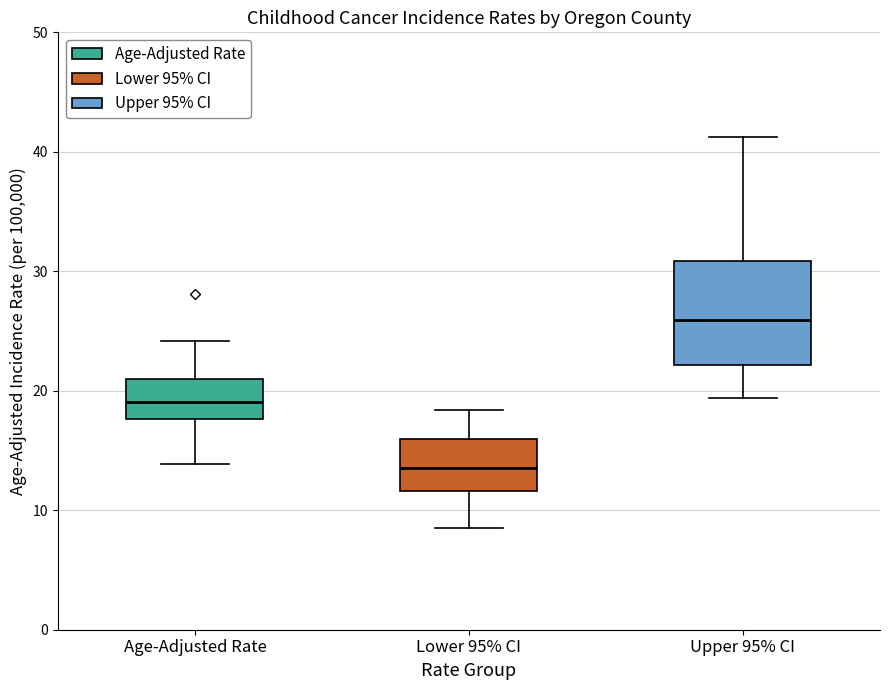

Which box is the tallest, from its lower edge to its upper edge?

Upper 95% CI